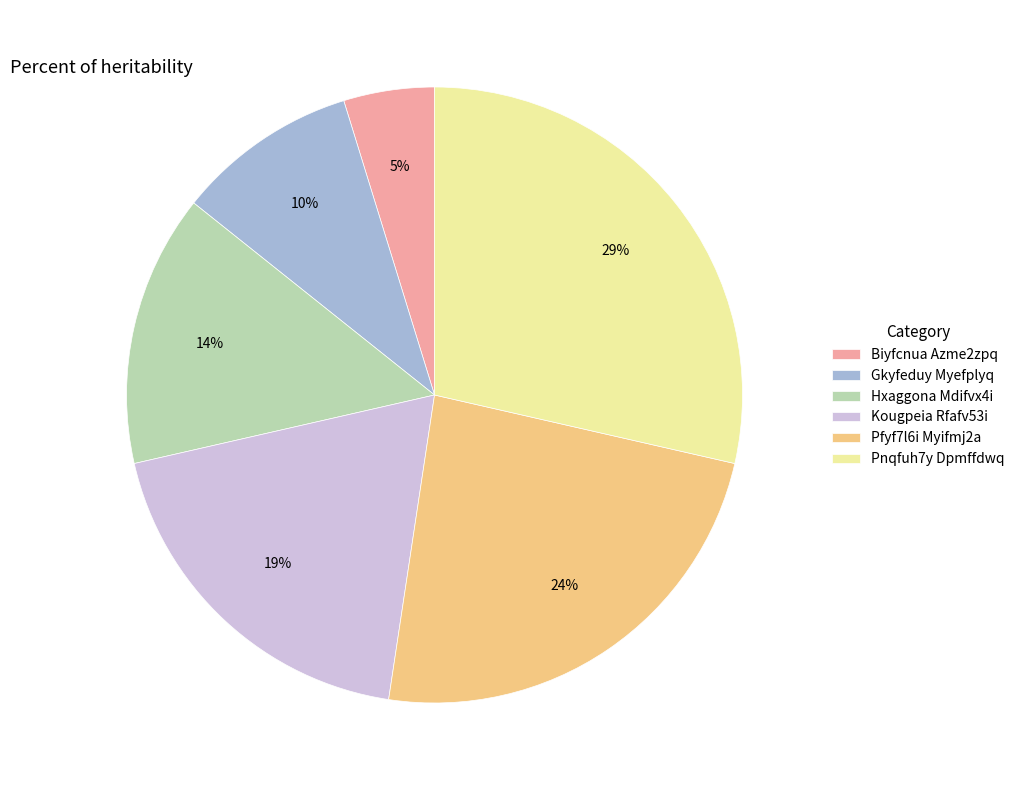

Is Pfyf7l6i Myifmj2a the majority of the pie?

No